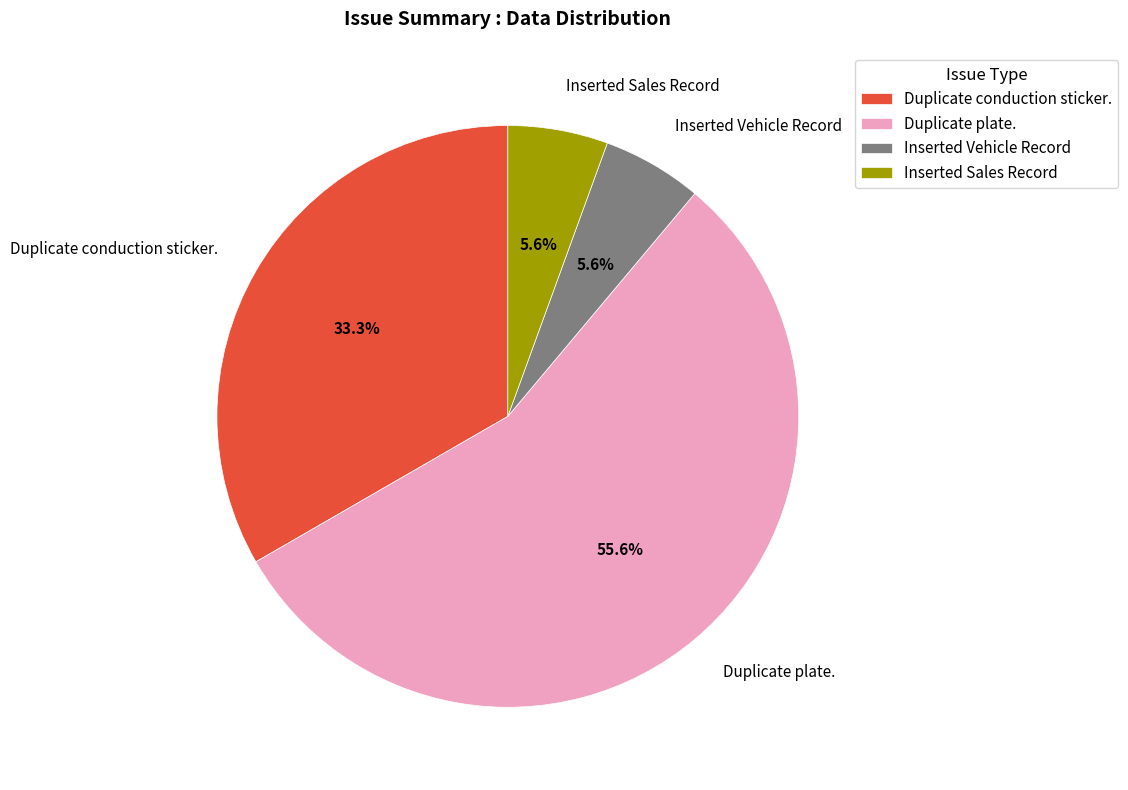

What is the ratio of the value at Duplicate conduction sticker. to the value at Duplicate plate.?

0.6